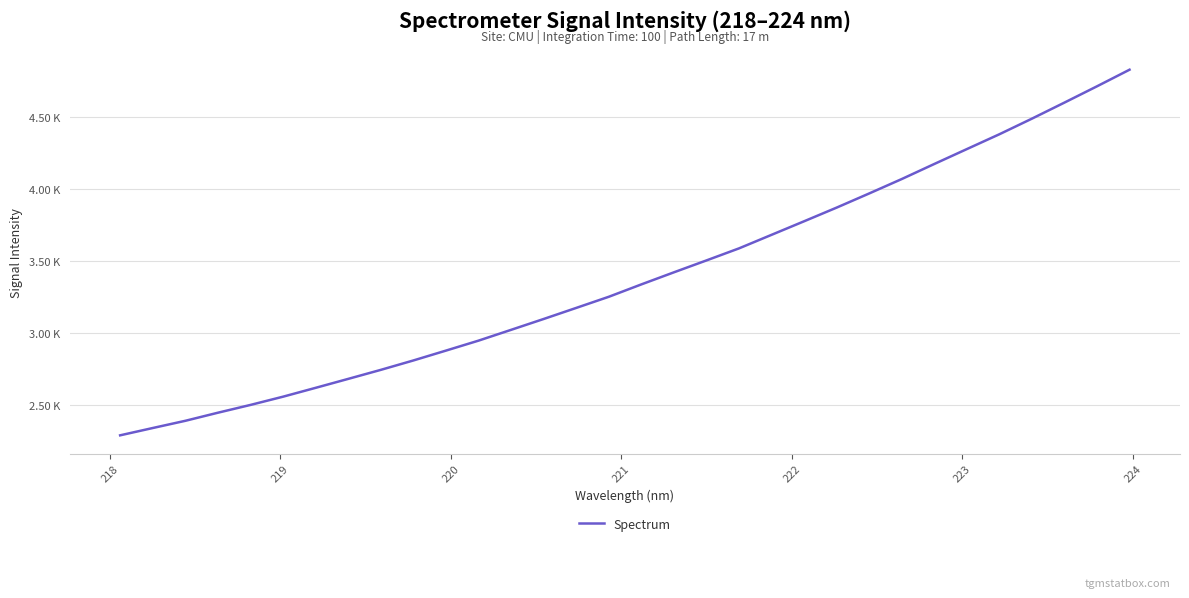

What is the average value?

3389.3